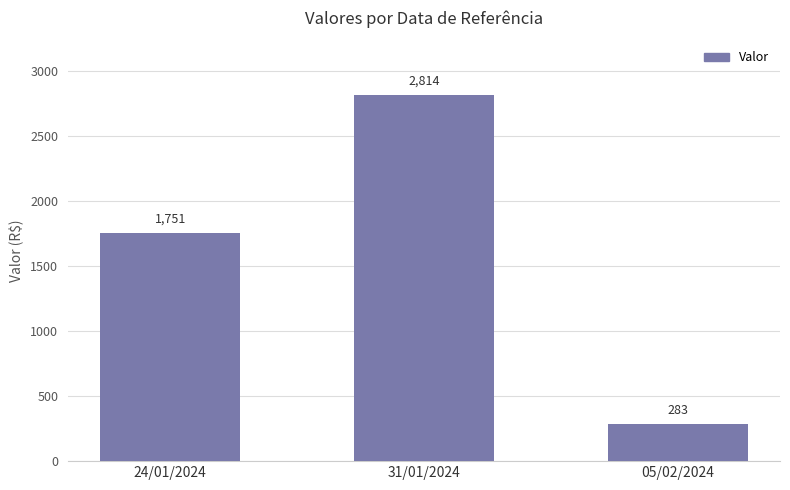

How many values are between 283 and 2814?

3